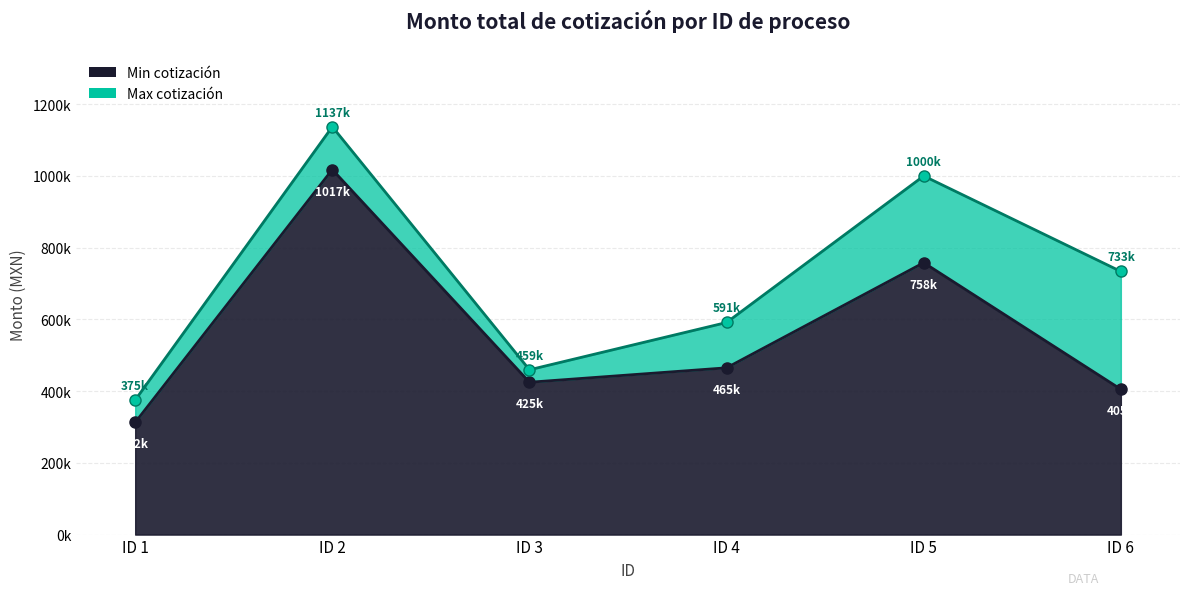

Is the value of Min cotización at ID 2 greater than the value of Max cotización at ID 5?

Yes